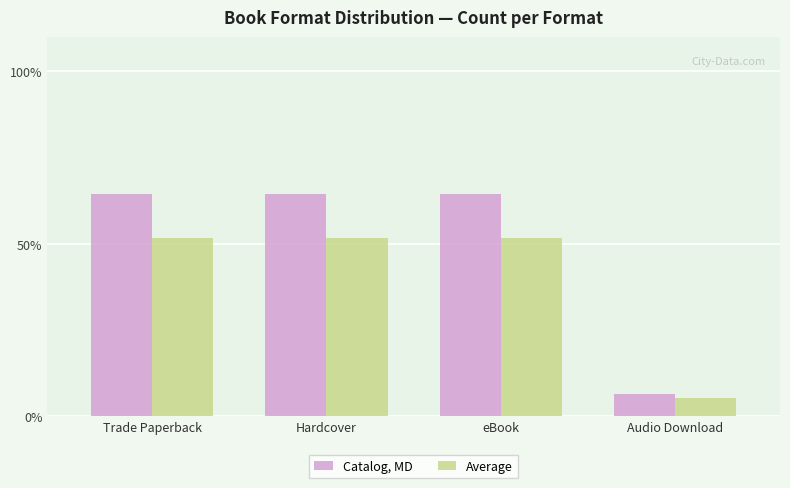

What are all the series names shown in the legend?

Catalog, MD, Average